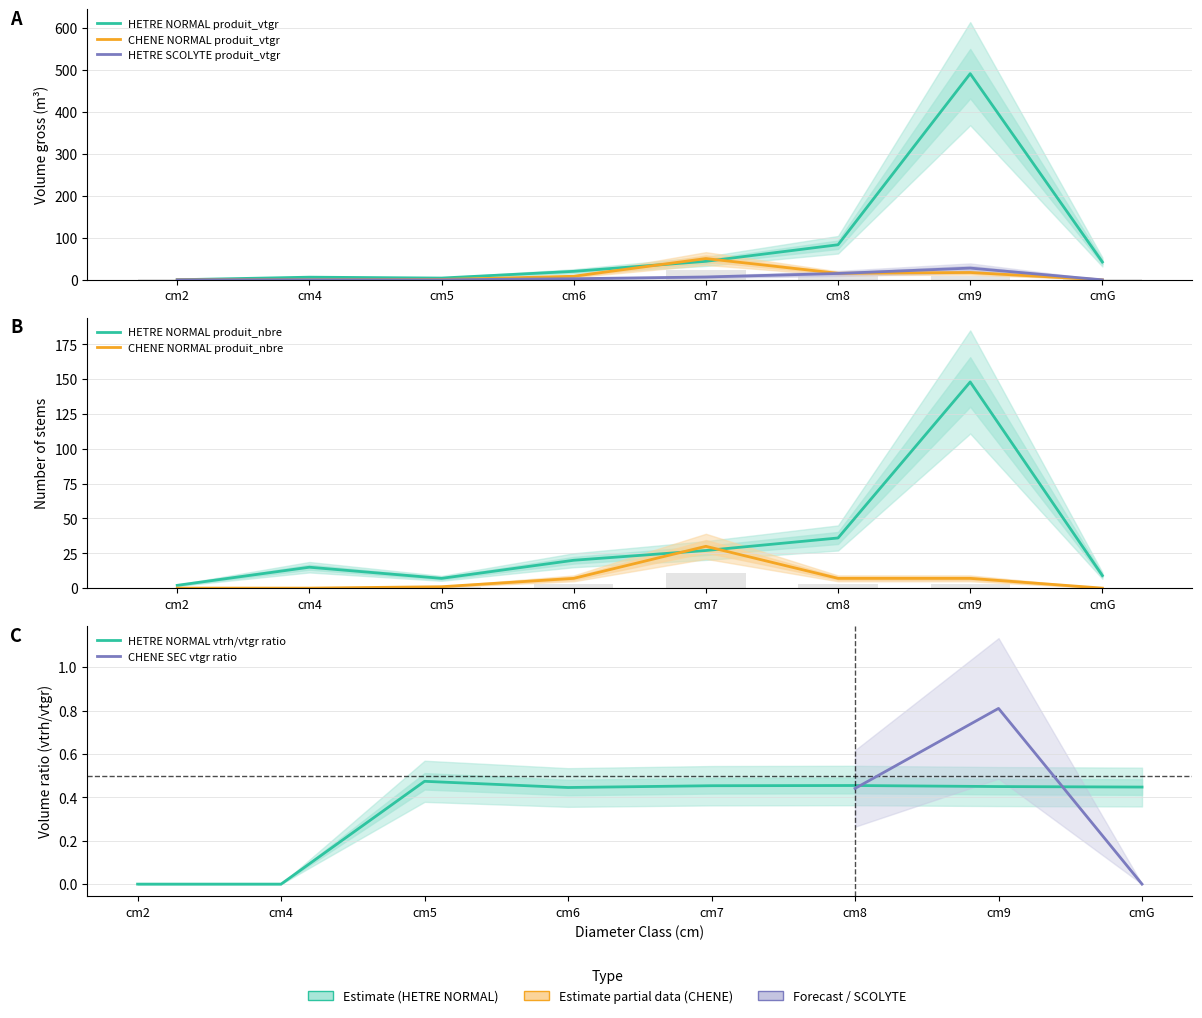

At which label does HETRE NORMAL produit_vtgr first exceed 42?

cm7